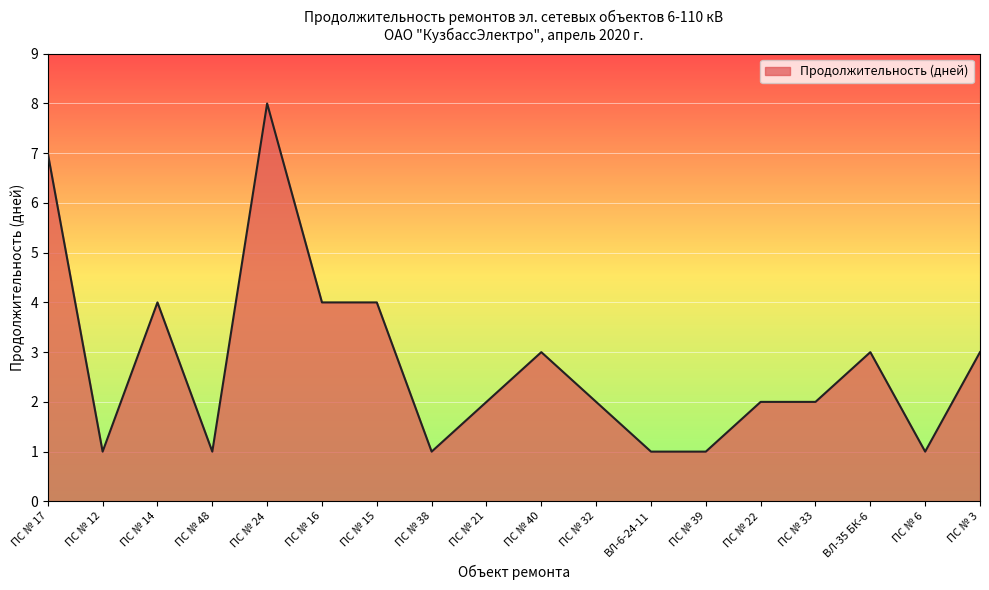

What is the maximum value shown in the chart?

8